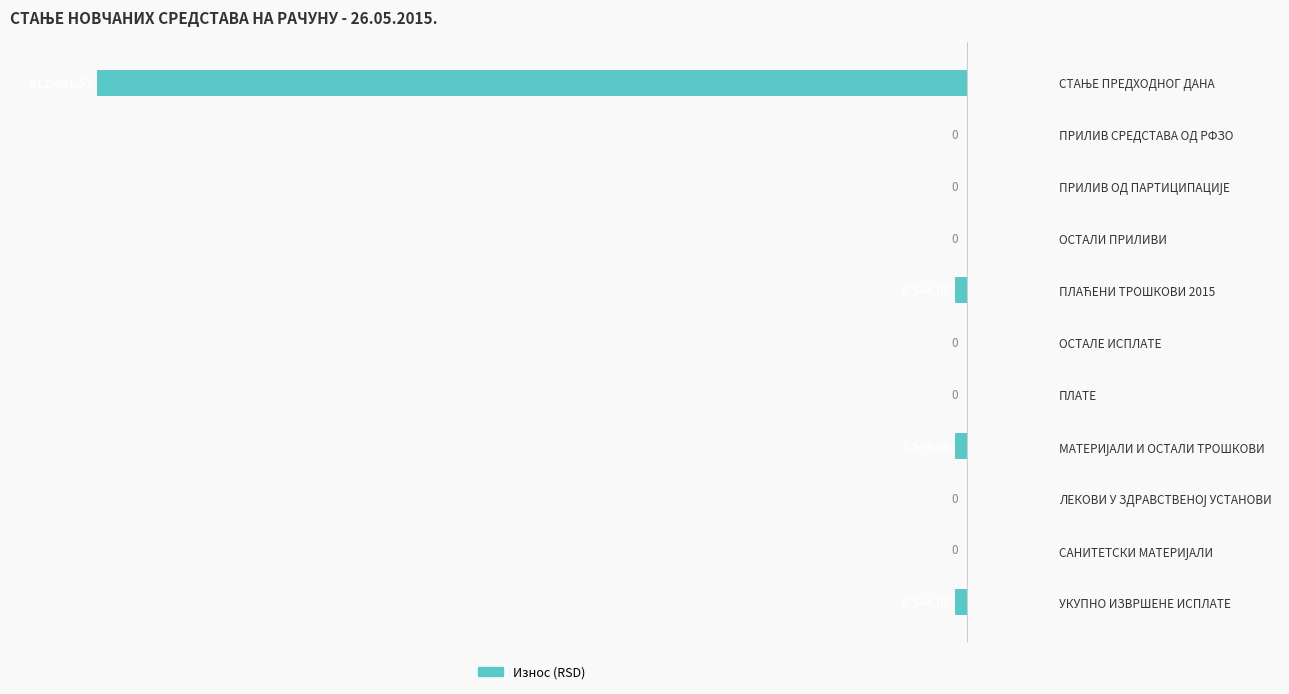

How many distinct data groups are displayed?

1